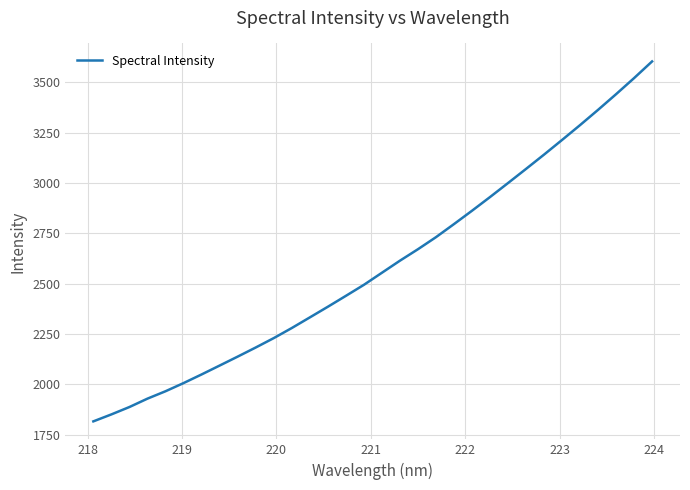

What is the sum of all values?

82892.0